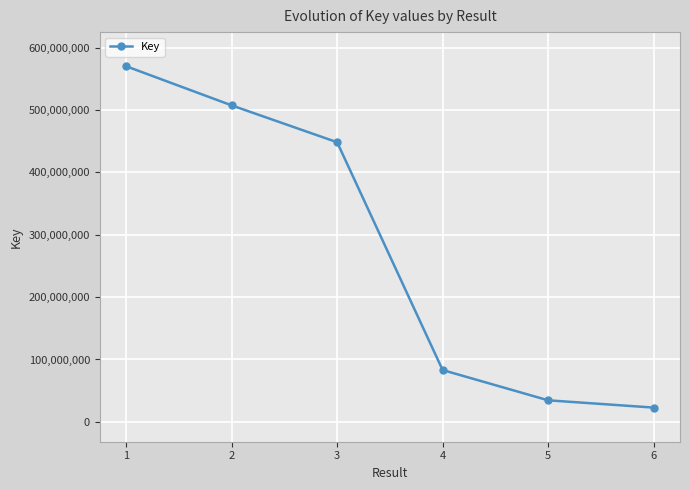

List the labels in order of value, smallest first.

6, 5, 4, 3, 2, 1